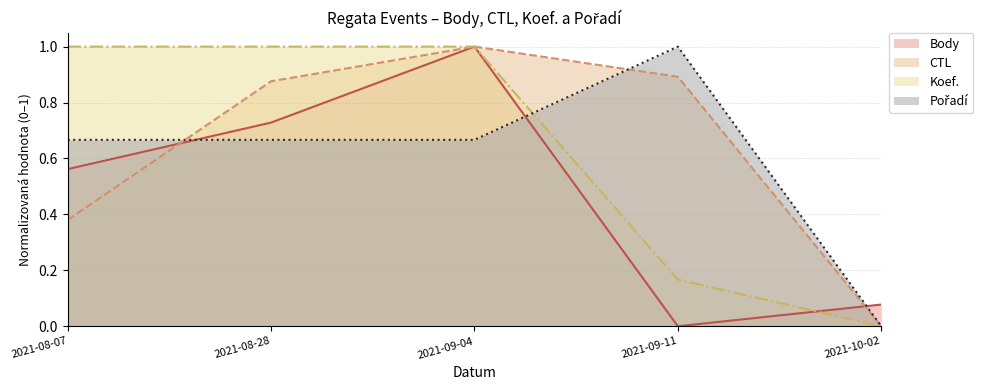

At 2021-10-02, list the series in order from smallest to largest.

CTL, Koef., Pořadí, Body